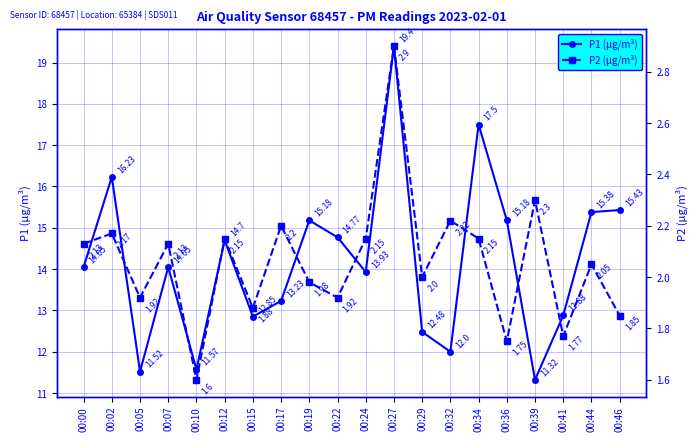

What is the difference between the maximum and second lowest values in the P1 (µg/m³) series?

7.9